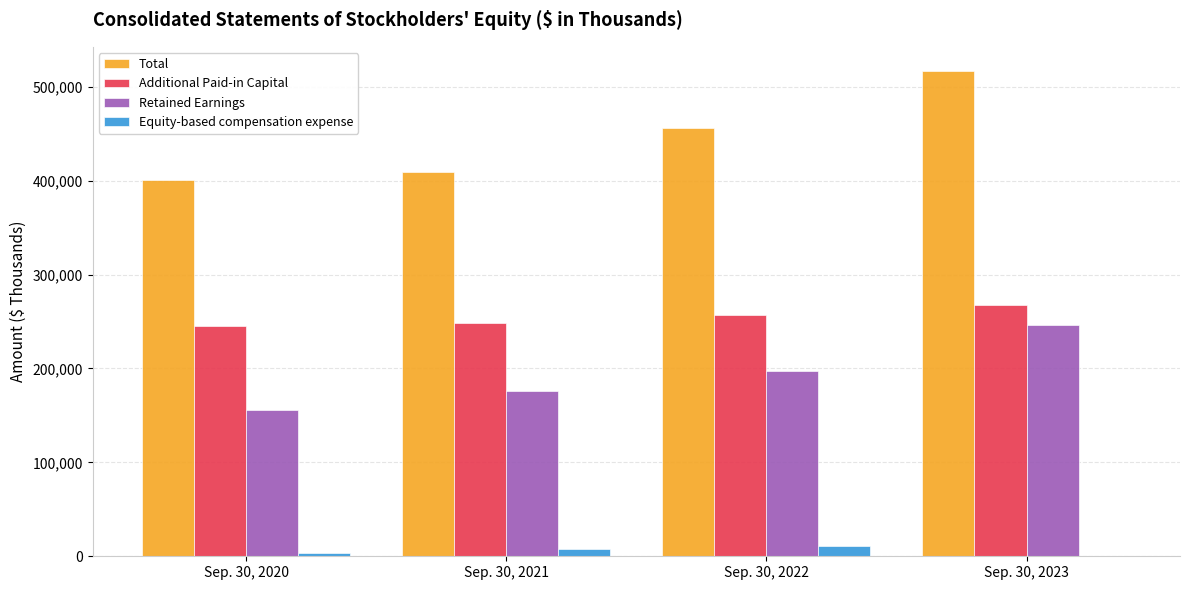

Which category has the highest value across all series?

Sep. 30, 2023